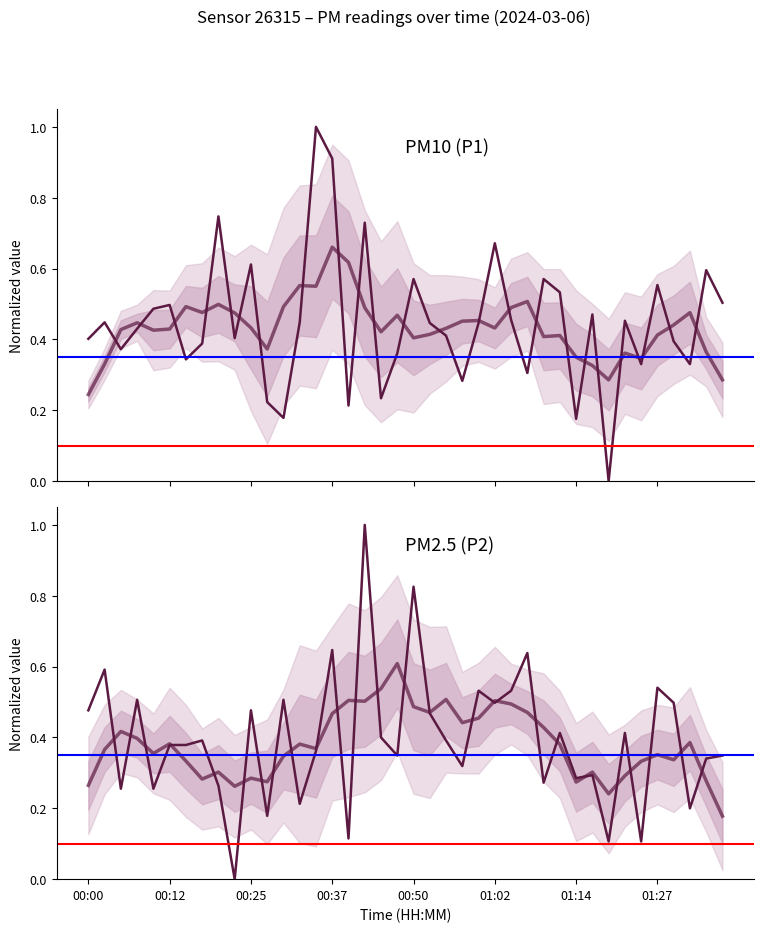

How many intersections are there between PM10 (P1) and PM2.5 (P2)?

21